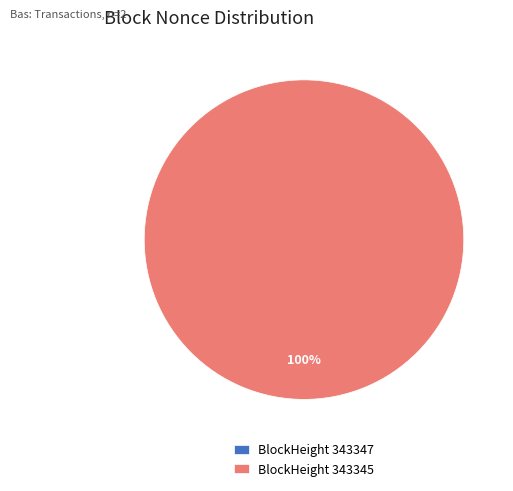

To the nearest percent, what is the difference between the 343345 and 343347 slice percentages?

100%